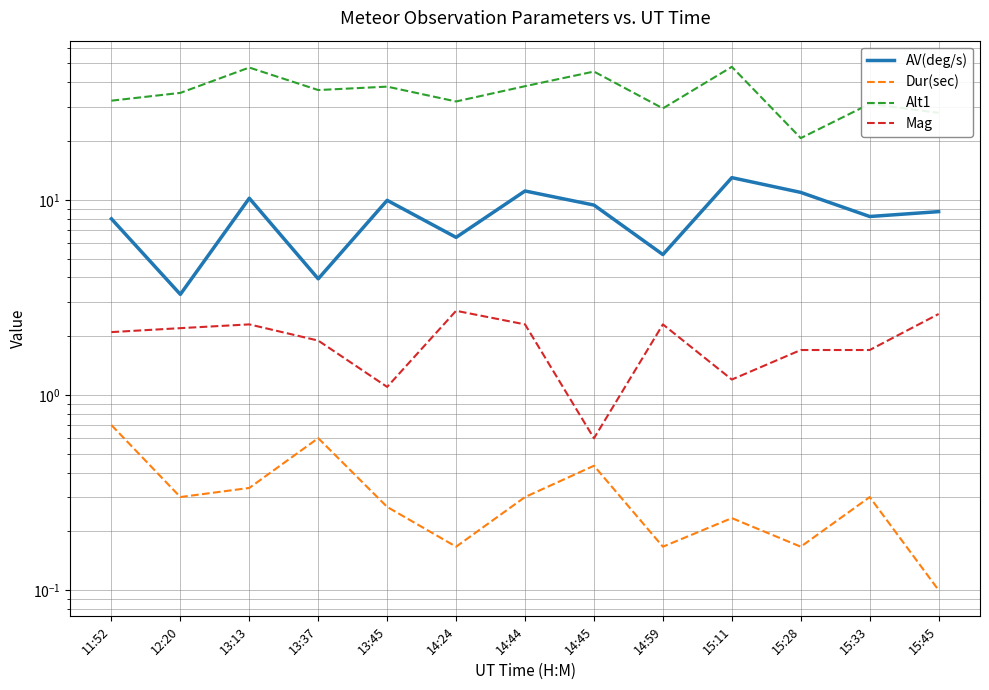

Reading left to right, transcribe all the data shown in this chart.

AV(deg/s): 11:52=8.0	12:20=3.3	13:13=10.2	13:37=3.9	13:45=9.9	14:24=6.4	14:44=11.1	14:45=9.4	14:59=5.2	15:11=13.0	15:28=10.9	15:33=8.2	15:45=8.7
Dur(sec): 11:52=0.7	12:20=0.3	13:13=0.3	13:37=0.6	13:45=0.3	14:24=0.2	14:44=0.3	14:45=0.4	14:59=0.2	15:11=0.2	15:28=0.2	15:33=0.3	15:45=0.1
Alt1: 11:52=32.2	12:20=35.3	13:13=47.6	13:37=36.5	13:45=38.0	14:24=31.9	14:44=38.2	14:45=45.4	14:59=29.4	15:11=48.0	15:28=20.7	15:33=31.0	15:45=27.9
Mag: 11:52=2.1	12:20=2.2	13:13=2.3	13:37=1.9	13:45=1.1	14:24=2.7	14:44=2.3	14:45=0.6	14:59=2.3	15:11=1.2	15:28=1.7	15:33=1.7	15:45=2.6